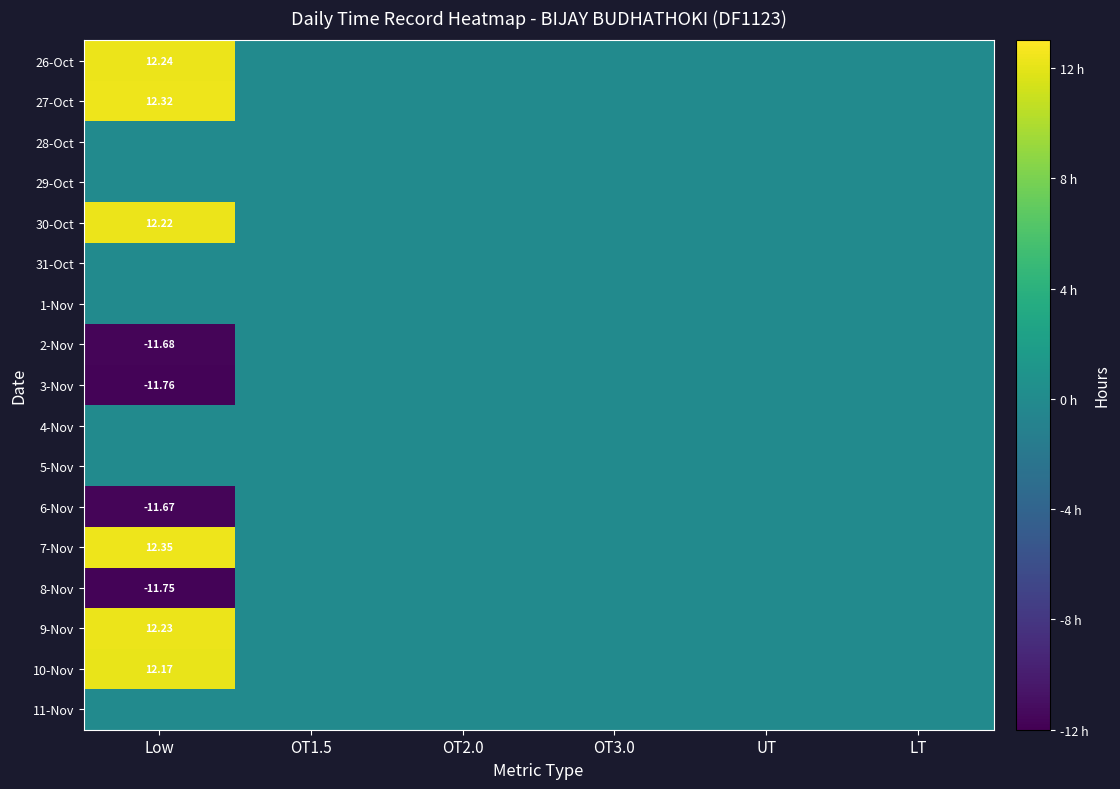

How many positive values does the 26-Oct series have?

1